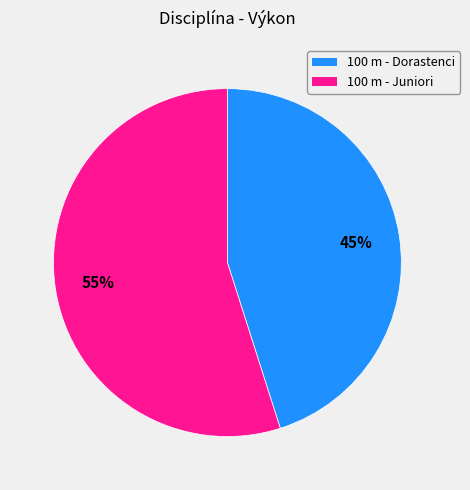

Is 100 m - Dorastenci the majority of the pie?

No